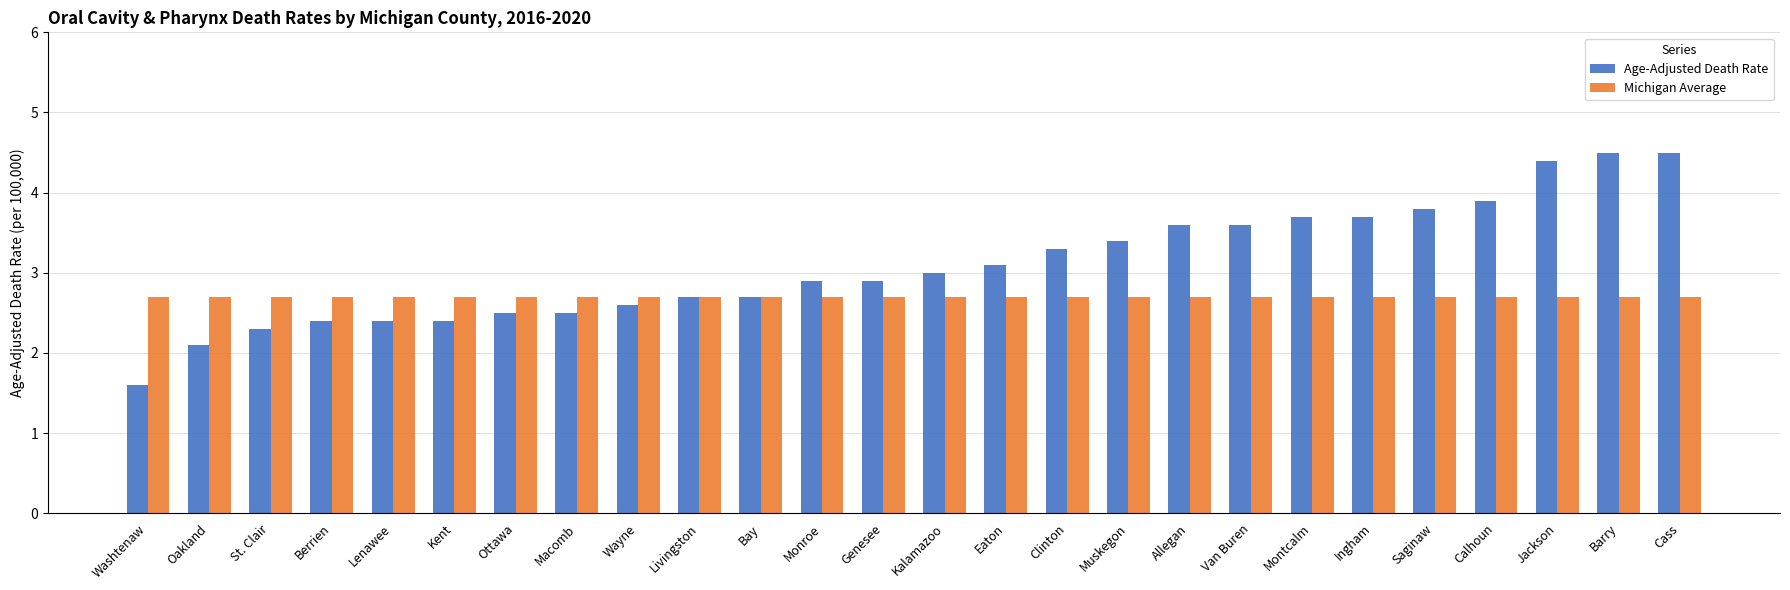

What is the label of the 18th bar from the left?

Allegan